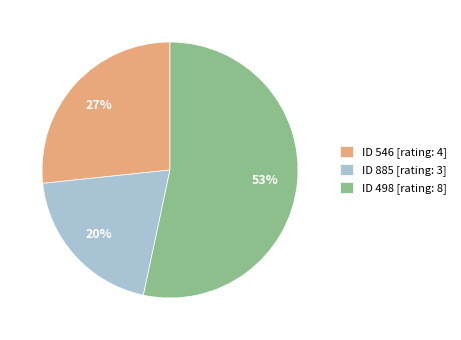

How many segments does this pie chart have?

3